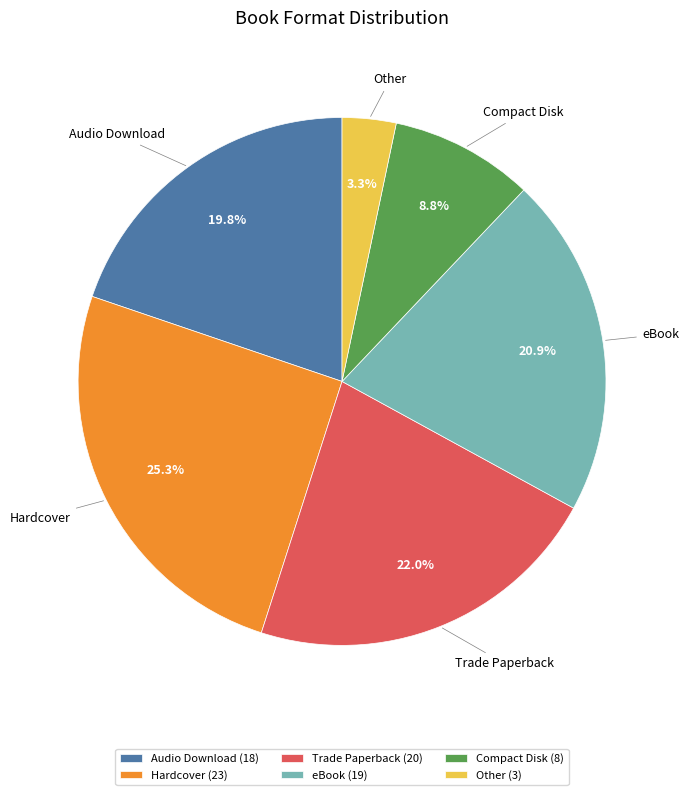

Is the sum of Hardcover and Trade Paperback greater than half?

No